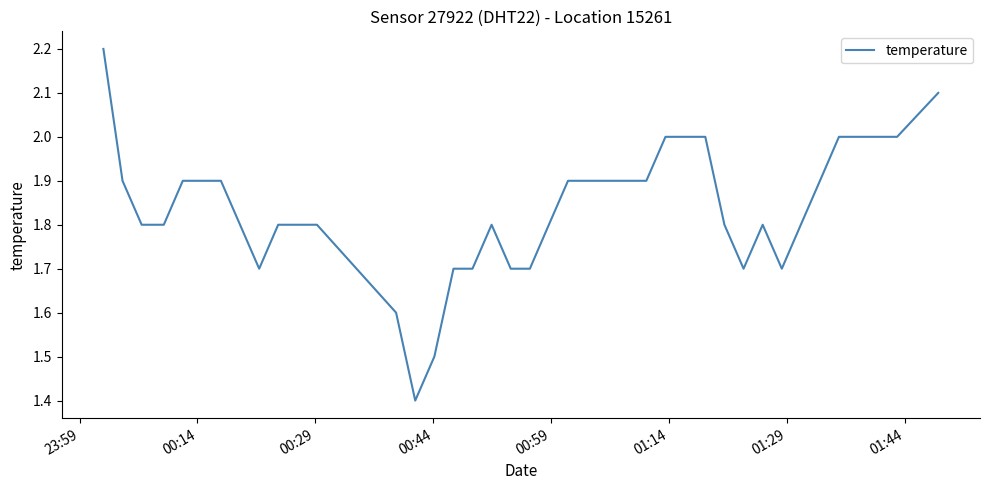

What is the difference between the maximum and minimum values?

0.8